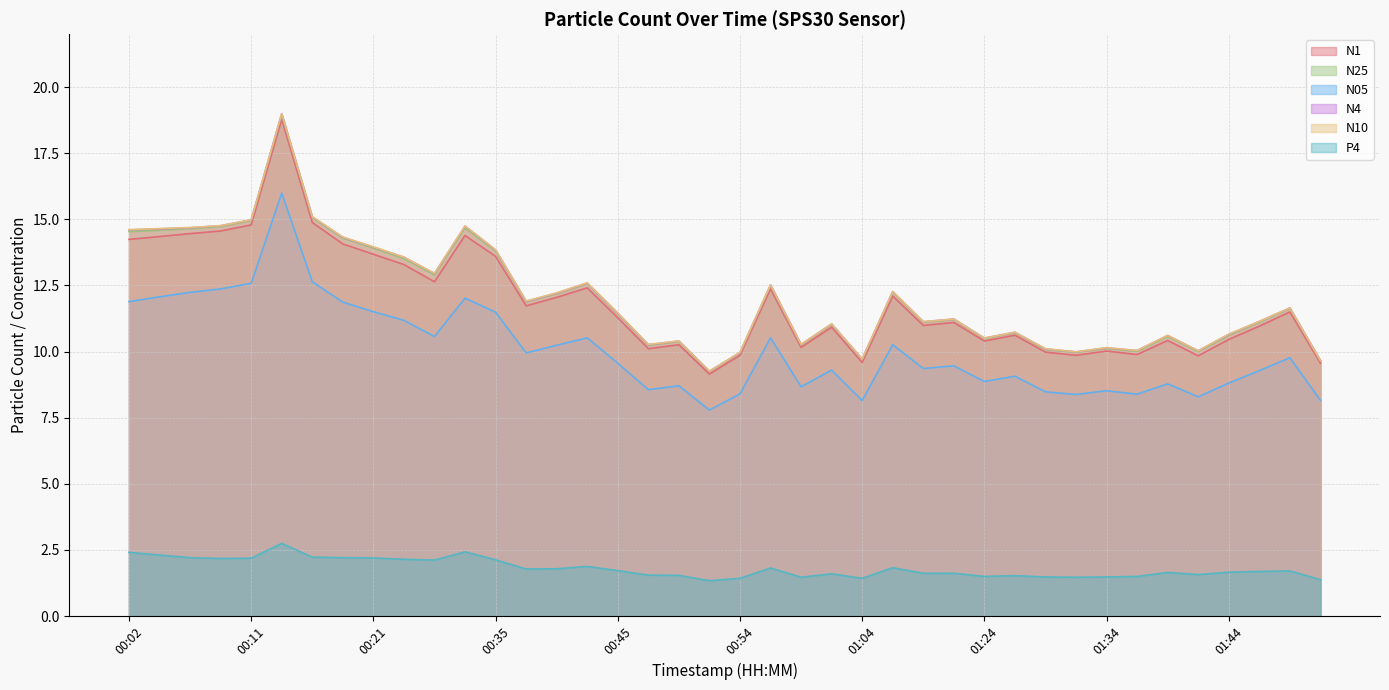

Reading left to right, transcribe all the data shown in this chart.

N1: 14.2	14.3	14.5	14.6	14.8	18.8	14.9	14.1	13.7	13.3	12.6	14.4	13.6	11.7	12.1	12.4	11.3	10.1	10.3	9.2	9.9	12.4	10.2	10.9	9.6	12.1	11.0	11.1	10.4	10.6	10.0	9.9	10.0	9.9	10.4	9.8	10.5	11.0	11.5	9.6
N25: 14.5	14.6	14.7	14.7	14.9	19.0	15.1	14.3	13.9	13.5	12.9	14.7	13.8	11.9	12.2	12.6	11.4	10.2	10.4	9.2	9.9	12.5	10.2	11.0	9.7	12.2	11.1	11.2	10.5	10.7	10.1	10.0	10.1	10.0	10.6	10.0	10.6	11.1	11.6	9.7
N05: 11.9	12.1	12.2	12.4	12.6	16.0	12.6	11.9	11.5	11.2	10.6	12.0	11.5	9.9	10.2	10.5	9.6	8.6	8.7	7.8	8.4	10.5	8.7	9.3	8.2	10.3	9.4	9.5	8.9	9.1	8.5	8.4	8.5	8.4	8.8	8.3	8.8	9.3	9.8	8.2
N4: 14.6	14.6	14.7	14.8	15.0	19.0	15.1	14.3	13.9	13.6	12.9	14.7	13.8	11.9	12.2	12.6	11.4	10.3	10.4	9.3	10.0	12.5	10.3	11.0	9.7	12.3	11.1	11.2	10.5	10.7	10.1	10.0	10.1	10.0	10.6	10.0	10.7	11.1	11.7	9.7
N10: 14.6	14.7	14.7	14.8	15.0	19.0	15.1	14.3	14.0	13.6	13.0	14.8	13.8	11.9	12.2	12.6	11.5	10.3	10.4	9.3	10.0	12.5	10.3	11.1	9.7	12.3	11.1	11.2	10.5	10.7	10.1	10.0	10.2	10.0	10.6	10.0	10.7	11.1	11.7	9.7
P4: 2.4	2.3	2.2	2.2	2.2	2.8	2.2	2.2	2.2	2.1	2.1	2.4	2.1	1.8	1.8	1.9	1.7	1.6	1.5	1.3	1.4	1.8	1.5	1.6	1.4	1.8	1.6	1.6	1.5	1.5	1.5	1.5	1.5	1.5	1.6	1.6	1.7	1.7	1.7	1.4